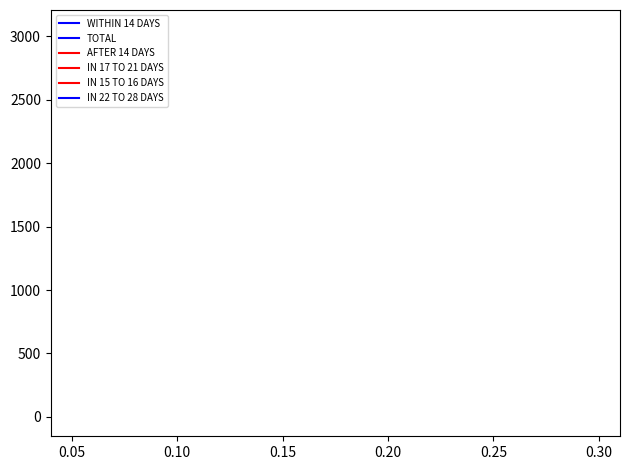

Is this an area chart (filled region under the line)?

No